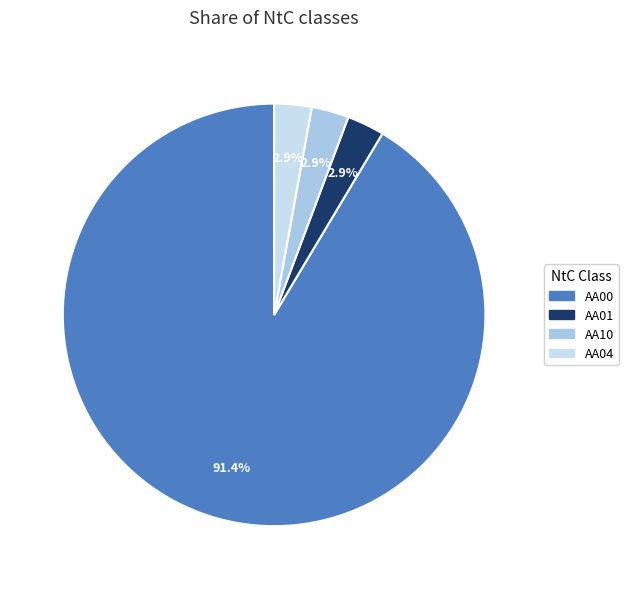

To the nearest percent, what is the combined percentage of AA00 and AA10?

94%